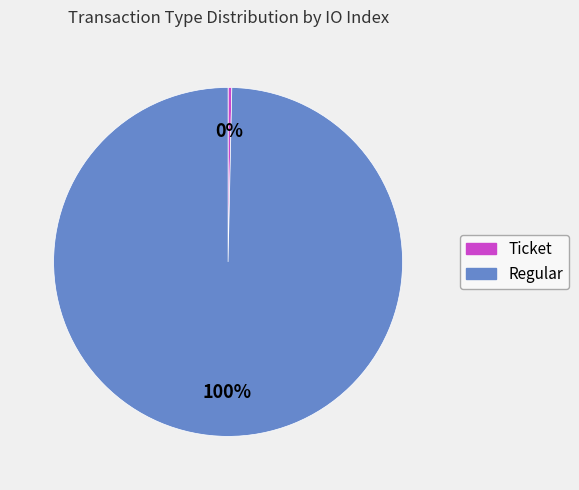

True or false: Regular accounts for 85% of the total.

False